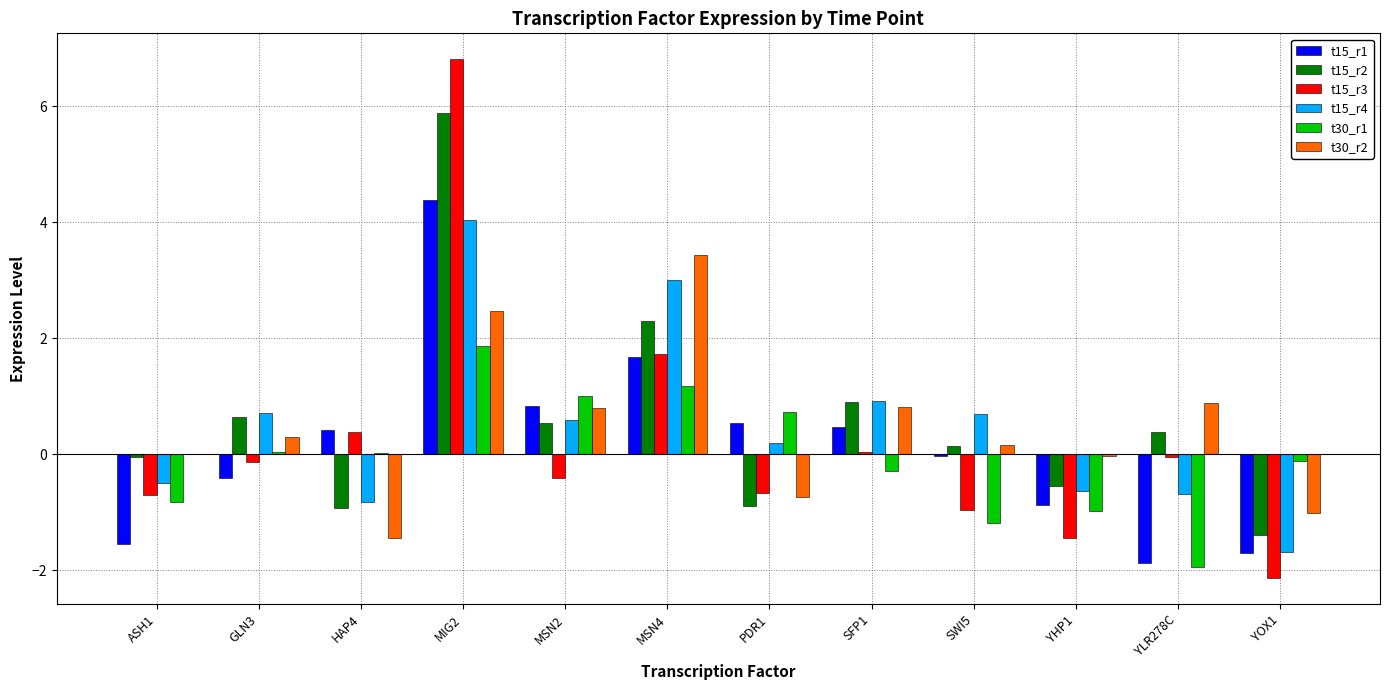

Does the chart contain stacked bars?

No